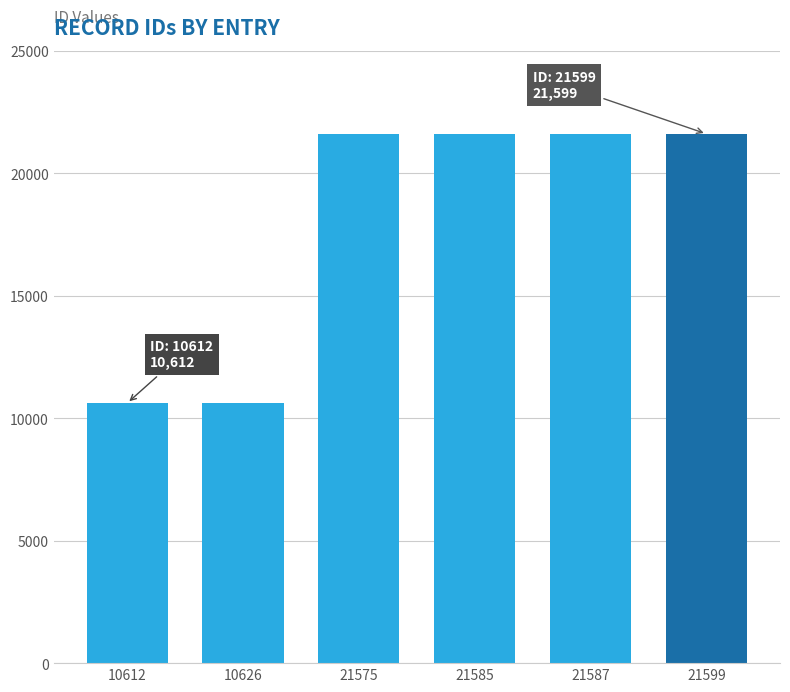

How many distinct data groups are displayed?

1